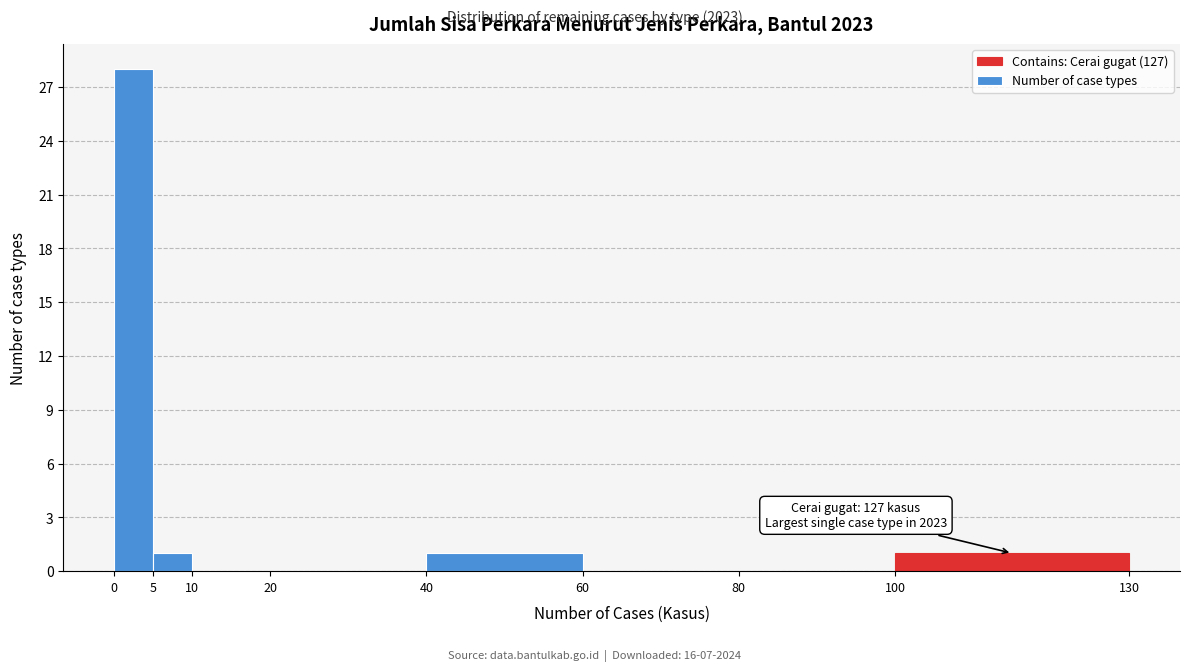

Which range on the x-axis has the tallest bar?

0 to 5